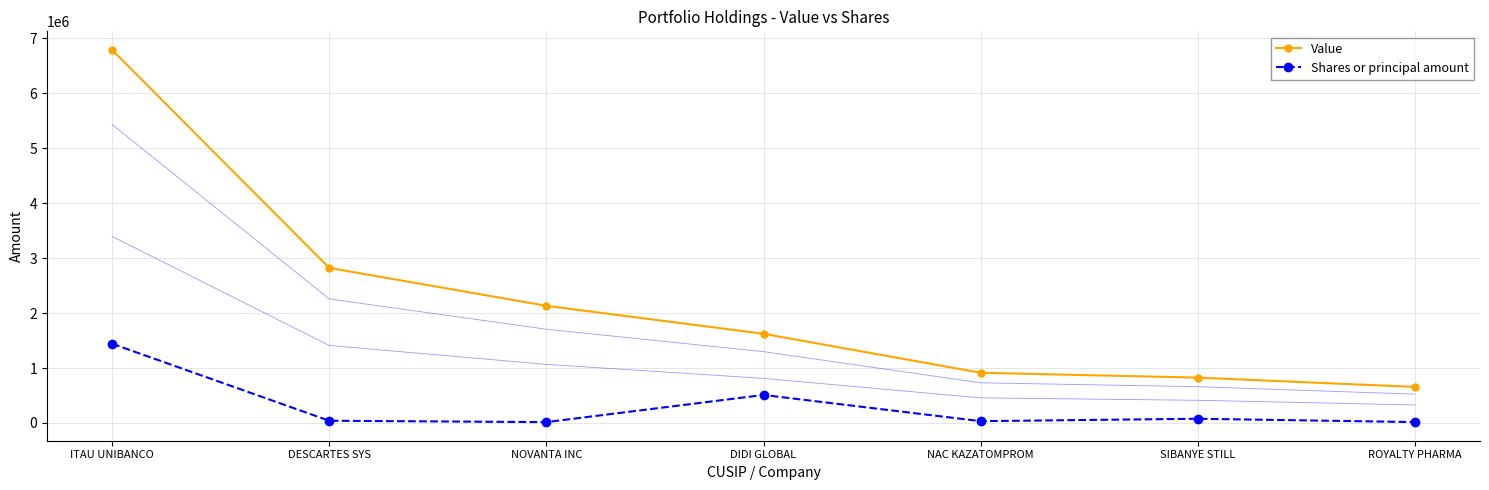

What position from the left is NAC KAZATOMPROM?

5